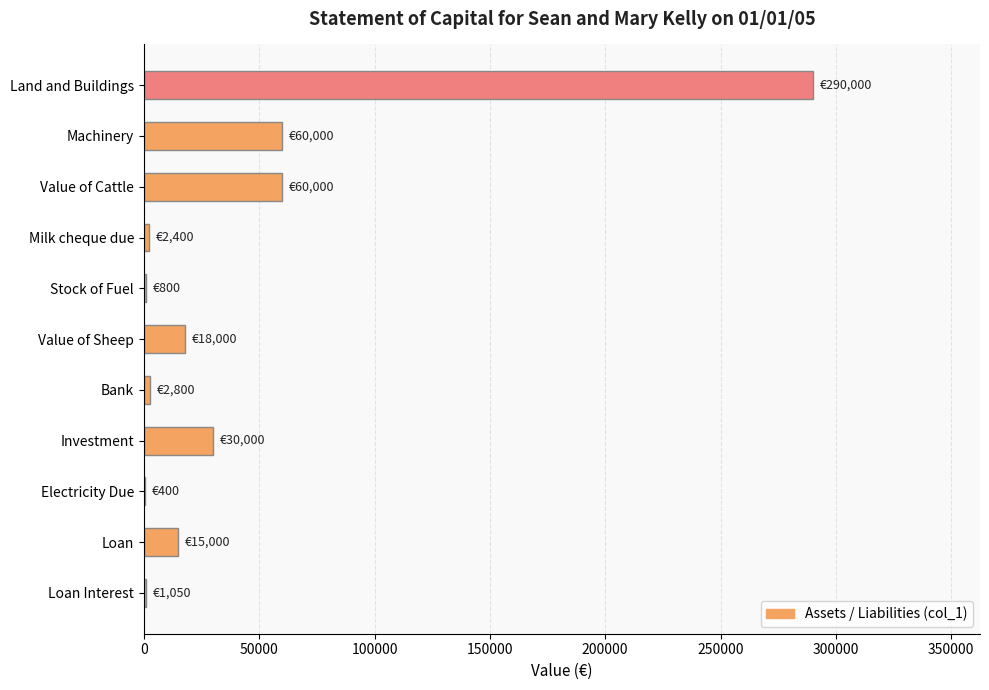

Between Stock of Fuel and Loan, which is larger?

Loan